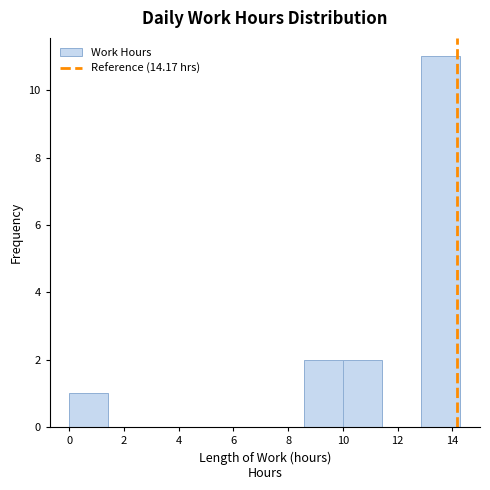

How tall is the bar that spans 10.0 to 11.4 on the x-axis? Neither the bar edges nor the heights are printed on the chart, so give them approximately, as read against the axes.

2